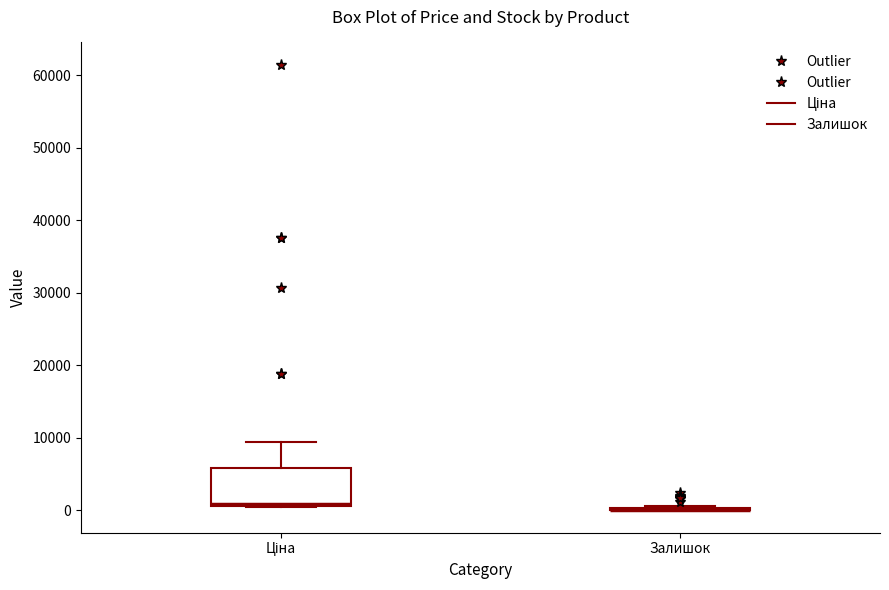

Which box is the tallest, from its lower edge to its upper edge?

Ціна